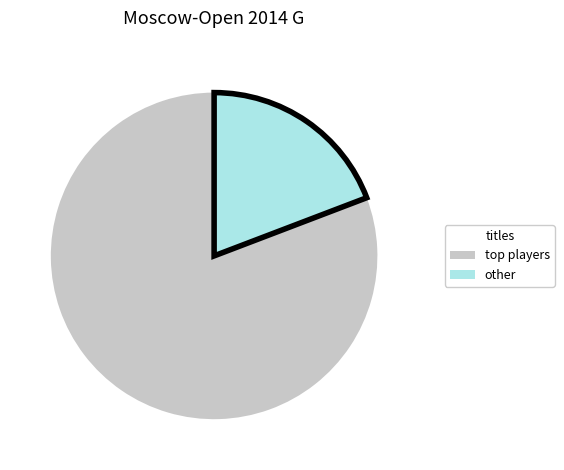

Does other account for over 50% of the chart?

No